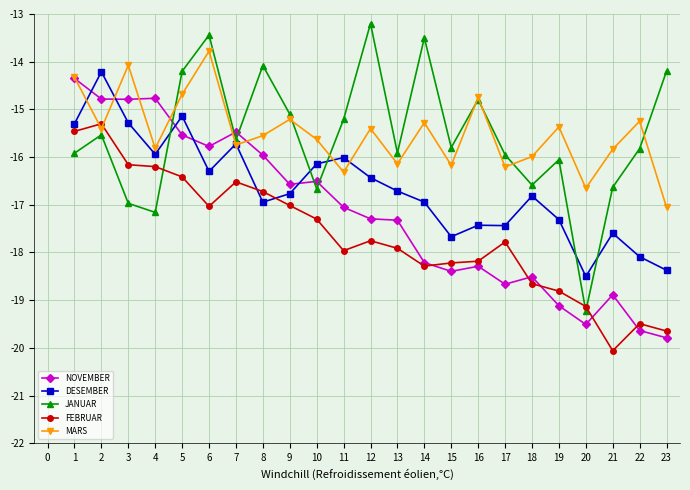

How many categories are shown in the chart?

23